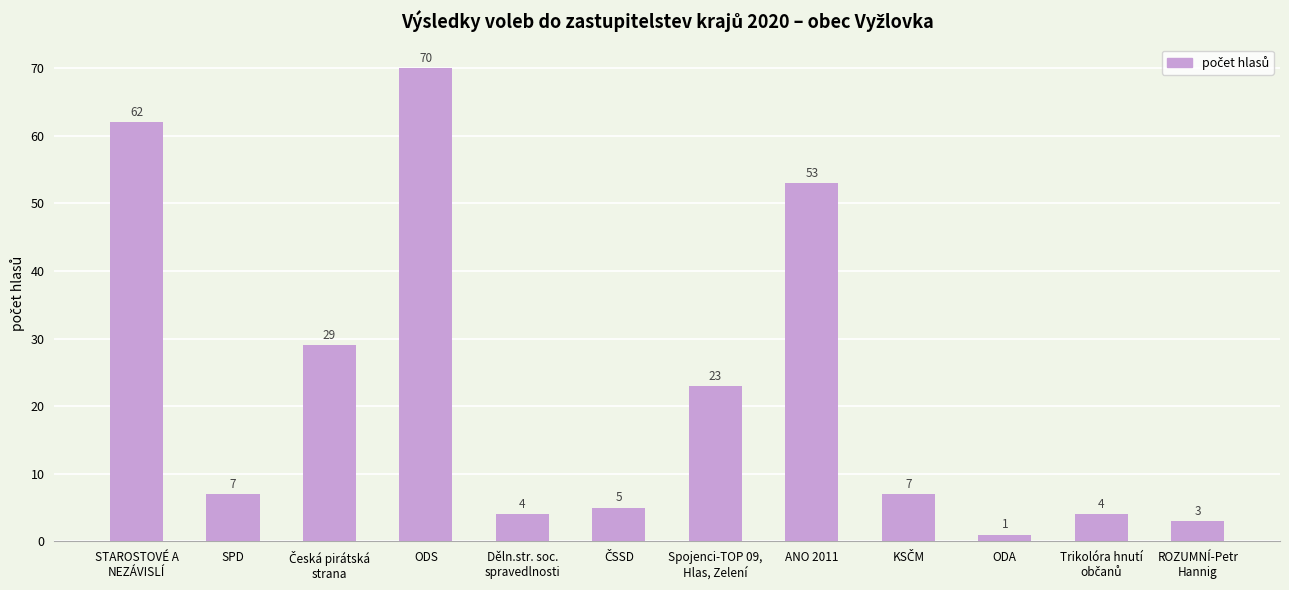

The chart shows a value of 53 at ANO 2011. True or false?

True